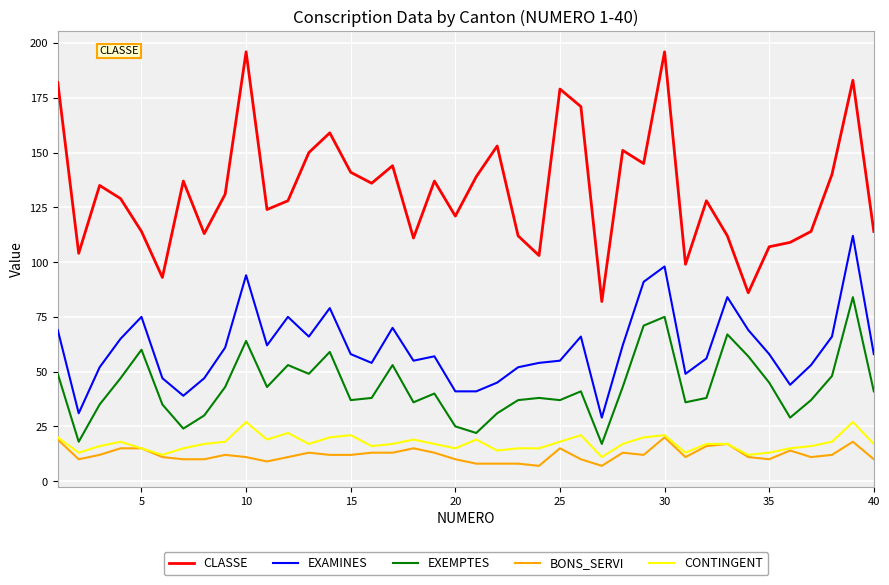

Which series has the largest total across all categories?

CLASSE